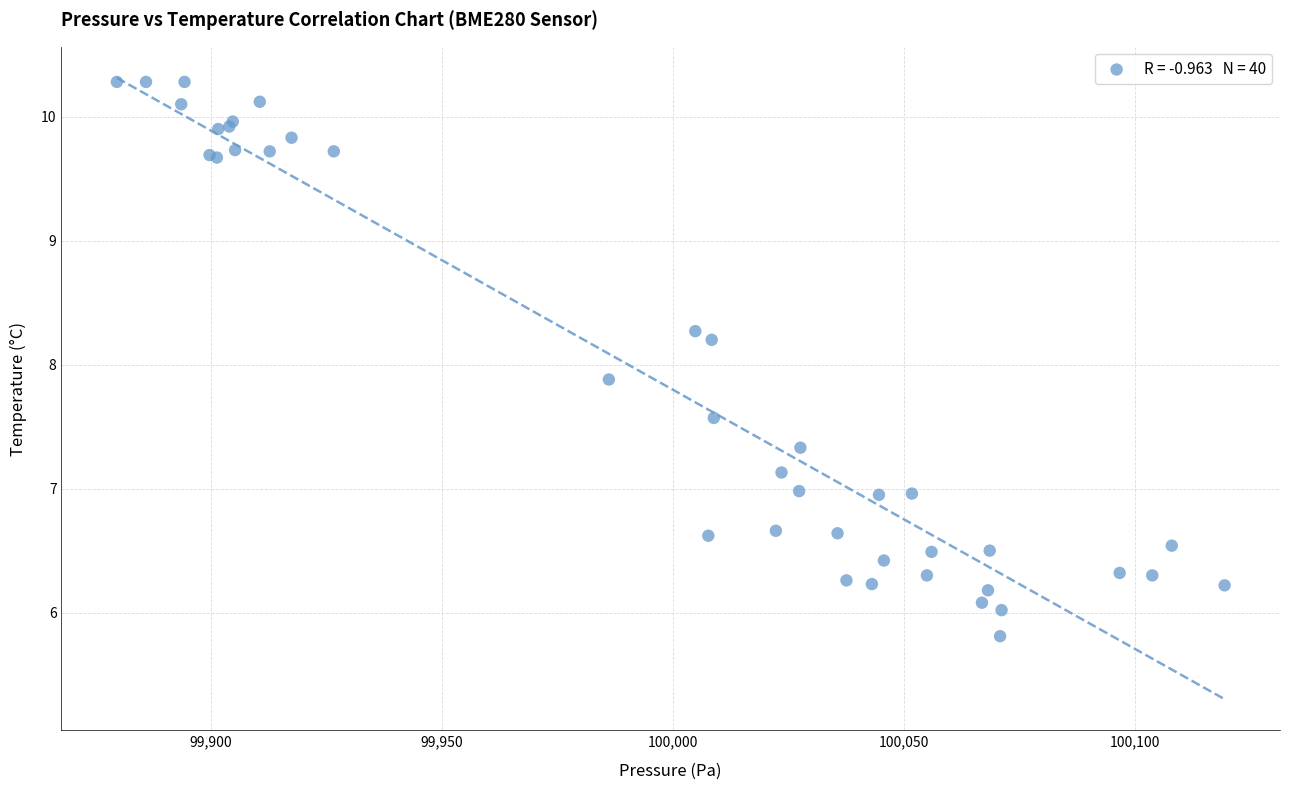

What Y value in the scatter plot is closest to 8?

7.9